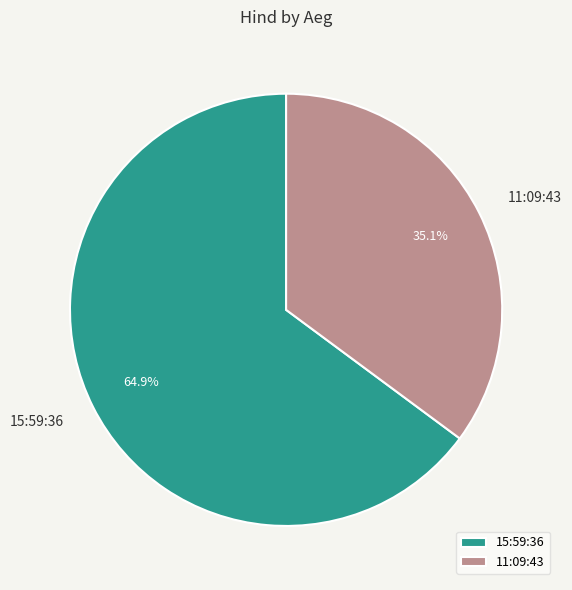

How many slices are in this pie chart?

2